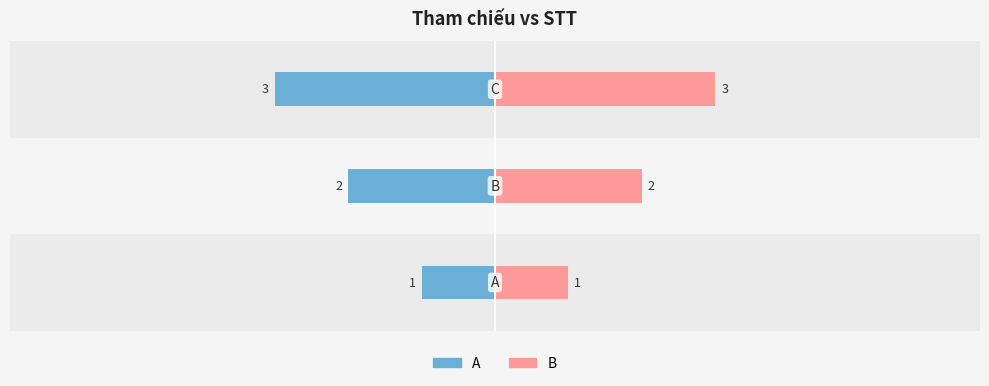

The value of B at 2 is 4. True or false?

False